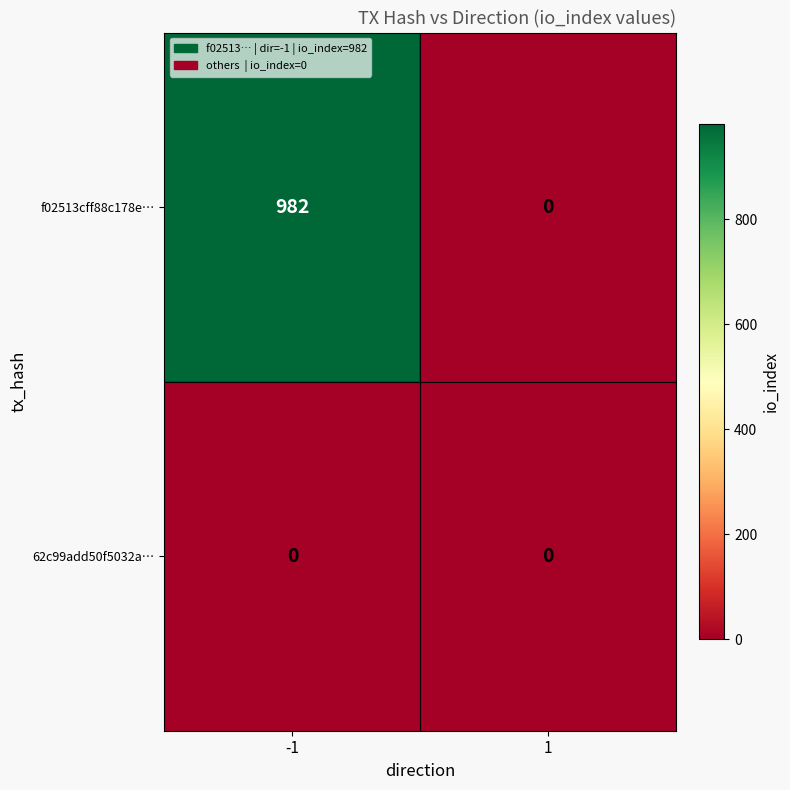

The f02513cff88c178e… series shows 982 at -1. True or false?

True